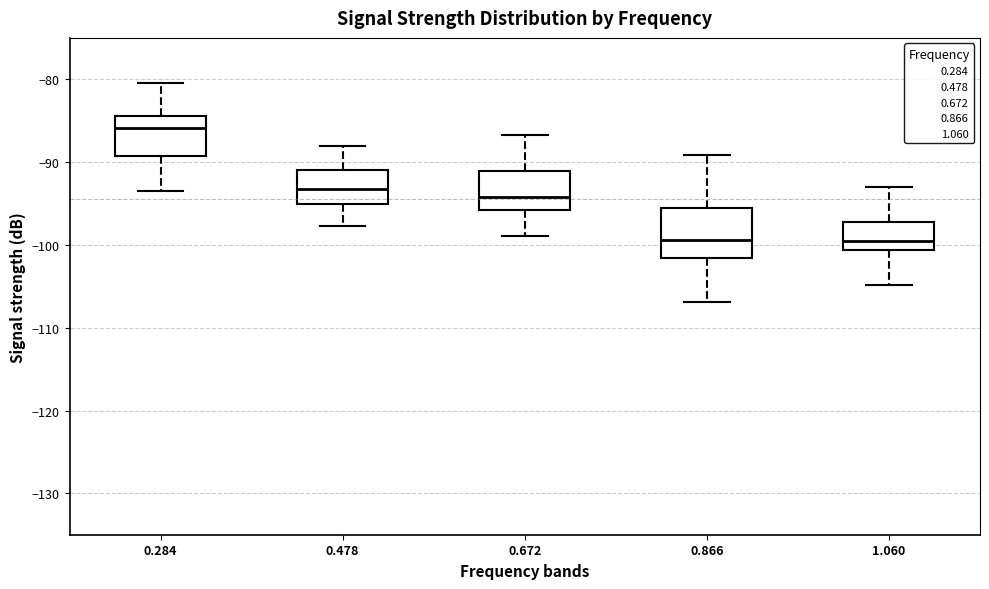

Reading left to right, read every box against the y-axis: the position of its median line, the range the box covers, and the ends of its whiskers. The values are not printed on the chart, so give them approximately, as read against the axis.

0.284: median -86, box -89 to -84, whiskers -93 to -80
0.478: median -93, box -95 to -91, whiskers -98 to -88
0.672: median -94, box -96 to -91, whiskers -99 to -87
0.866: median -99, box -102 to -95, whiskers -107 to -89
1.060: median -99, box -101 to -97, whiskers -105 to -93